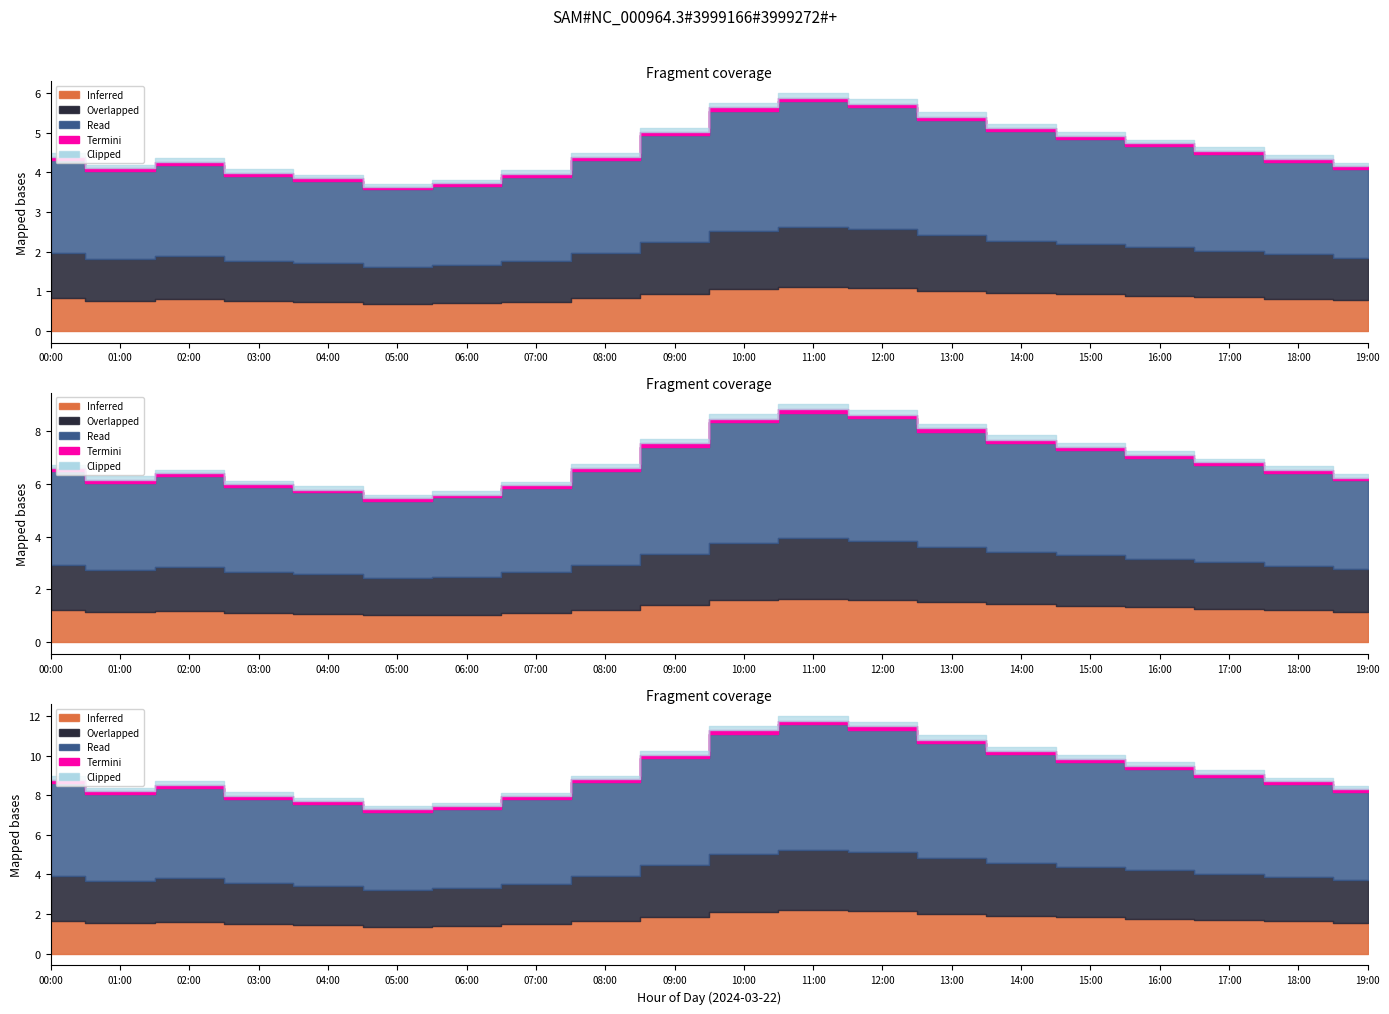

True or false: P1 and P2 intersect in this chart.

False